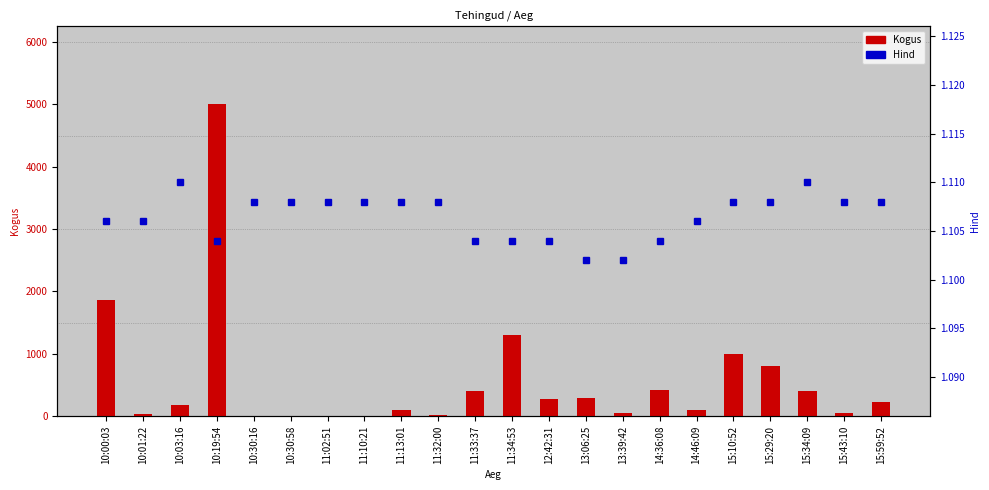

What is the minimum value shown in the chart?

1.1